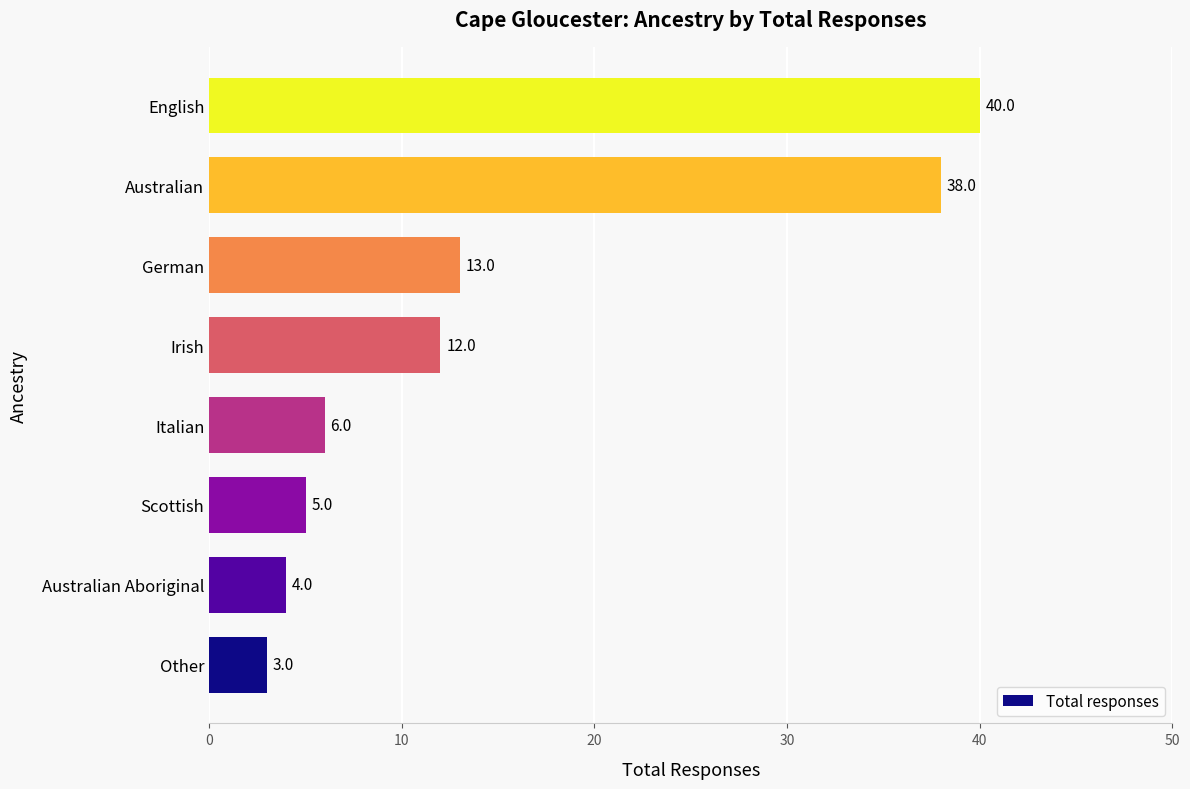

What is the average value?

15